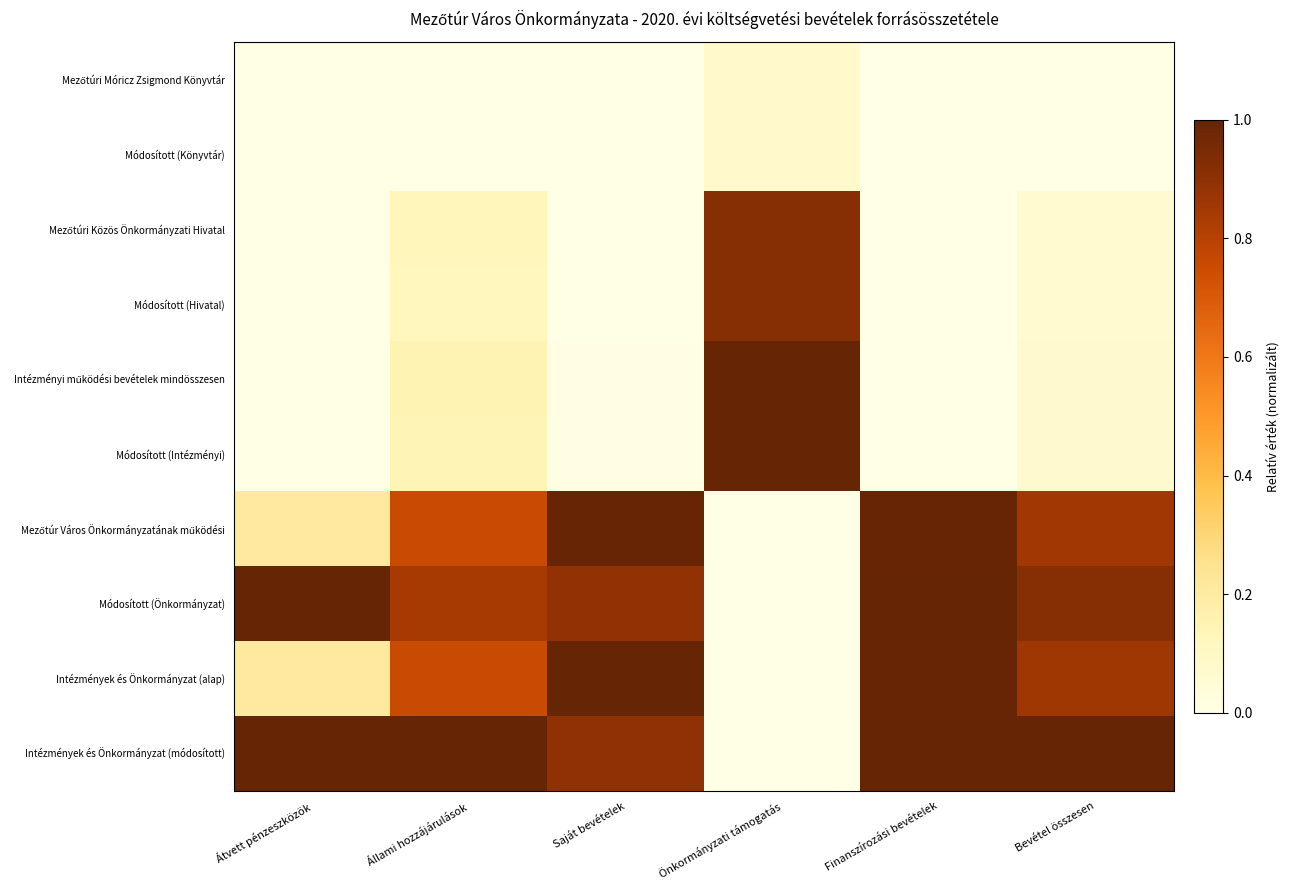

Between Átvett pénzeszközök and Állami hozzájárulások, which is larger?

Átvett pénzeszközök